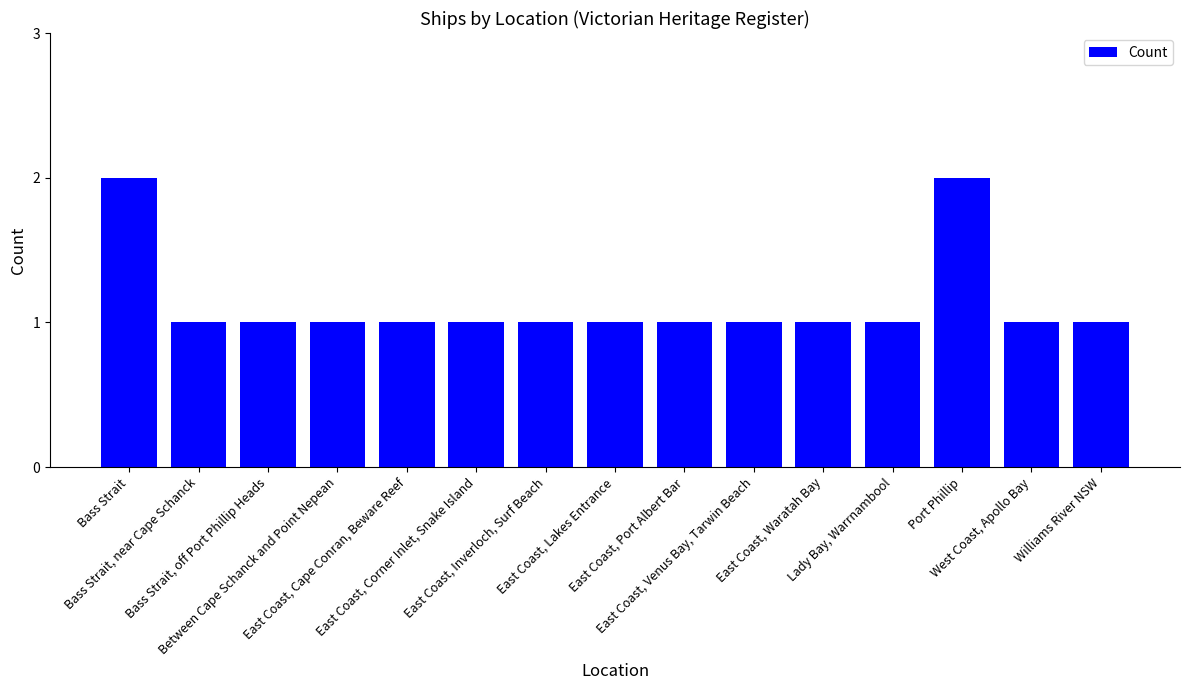

What is the sum of the values at Port Phillip and East Coast, Inverloch, Surf Beach?

3